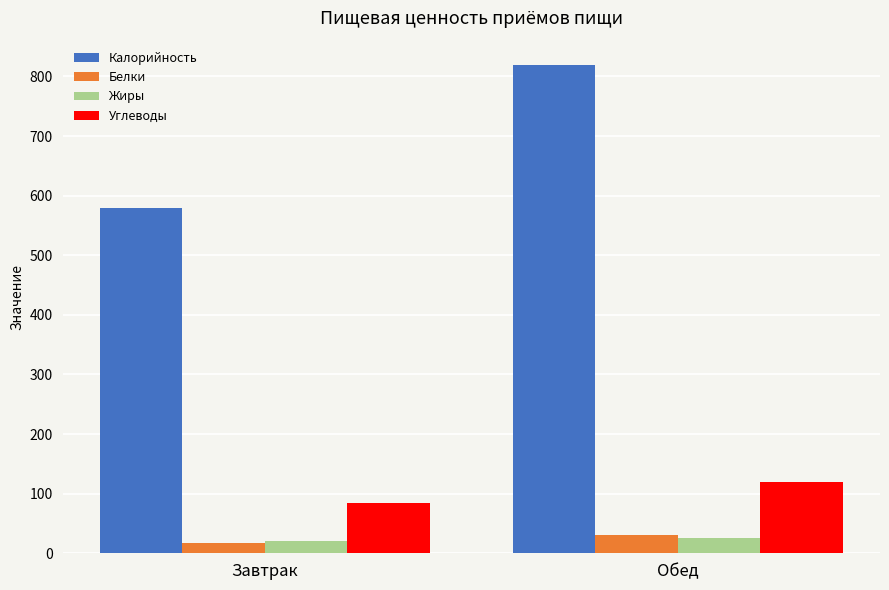

True or false: Углеводы has a value of 30.7 at Обед.

False